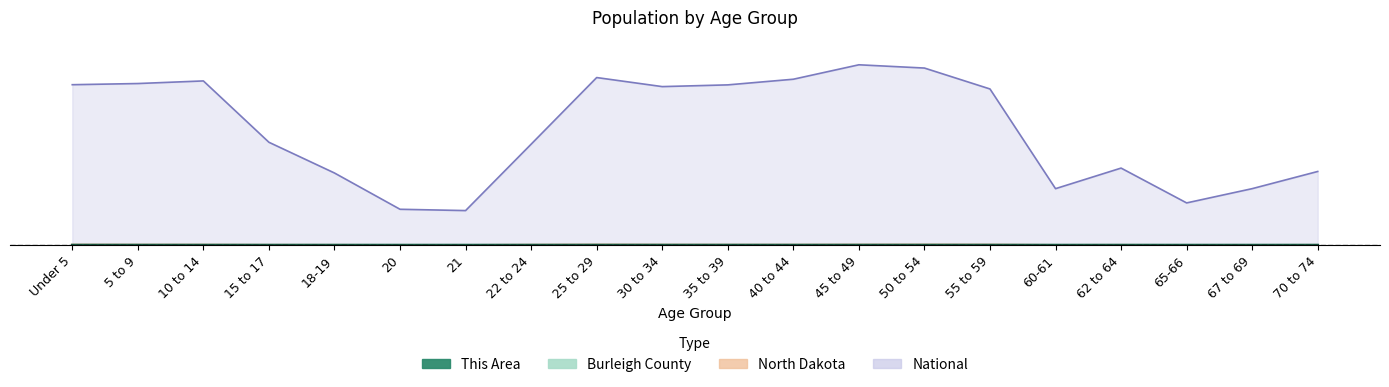

Count the number of categories in the chart.

20